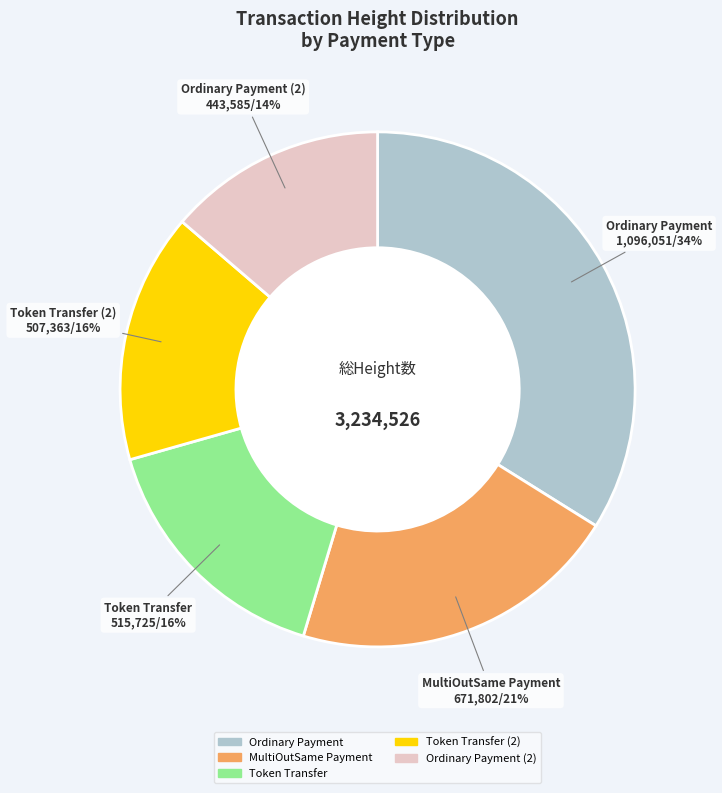

Is there any slice that represents more than half of the pie?

No